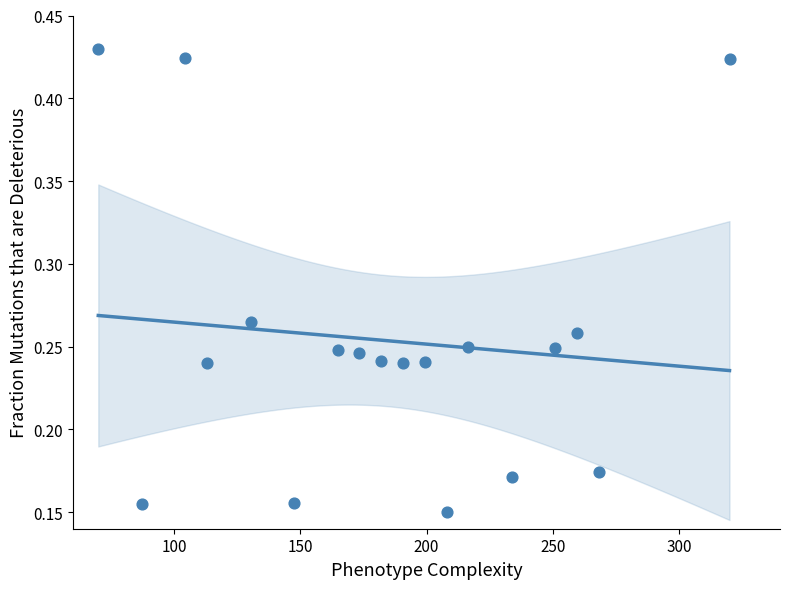

What is the range of X values (max minus min)?

250.0